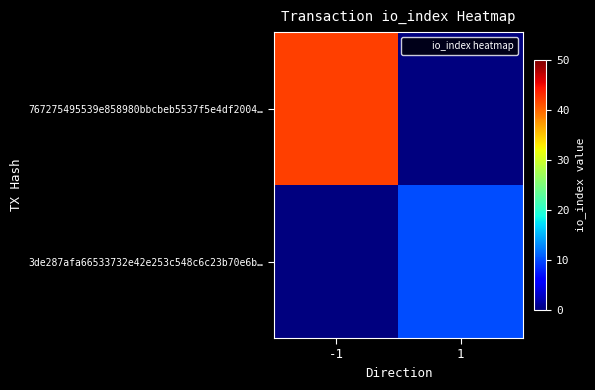

At -1, list the series in order from largest to smallest.

767275495539e858980bbcbeb5537f5e4df2004…, 3de287afa66533732e42e253c548c6c23b70e6b…